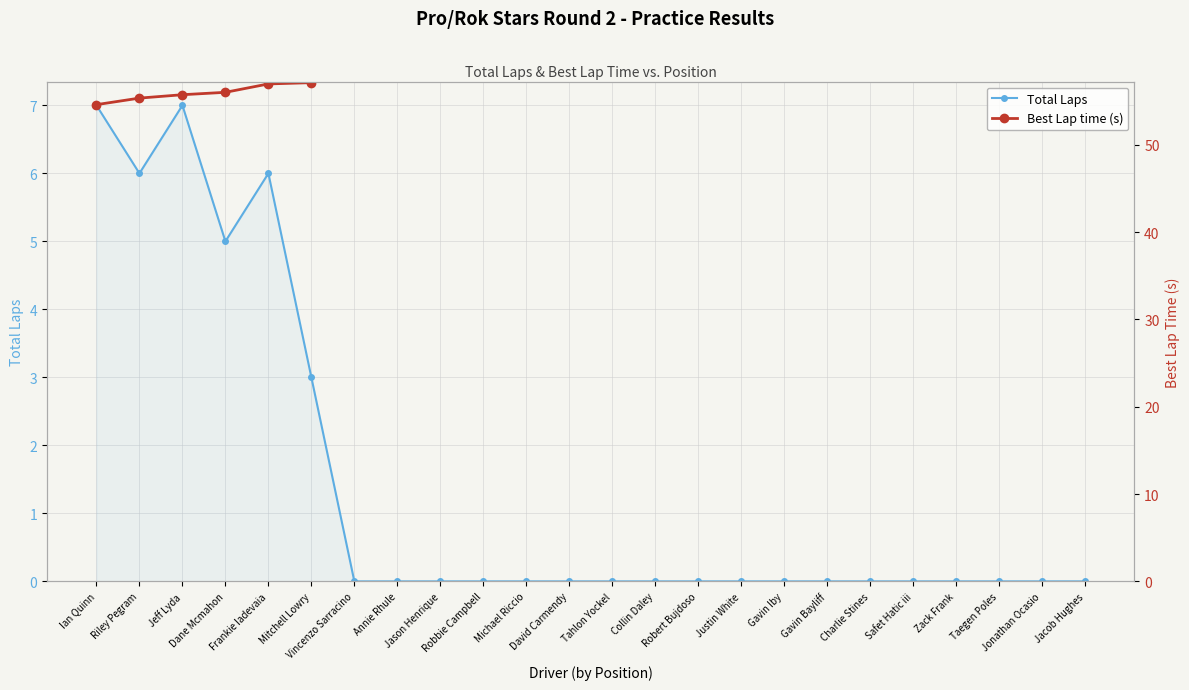

What is the sum of all Total Laps values?

34